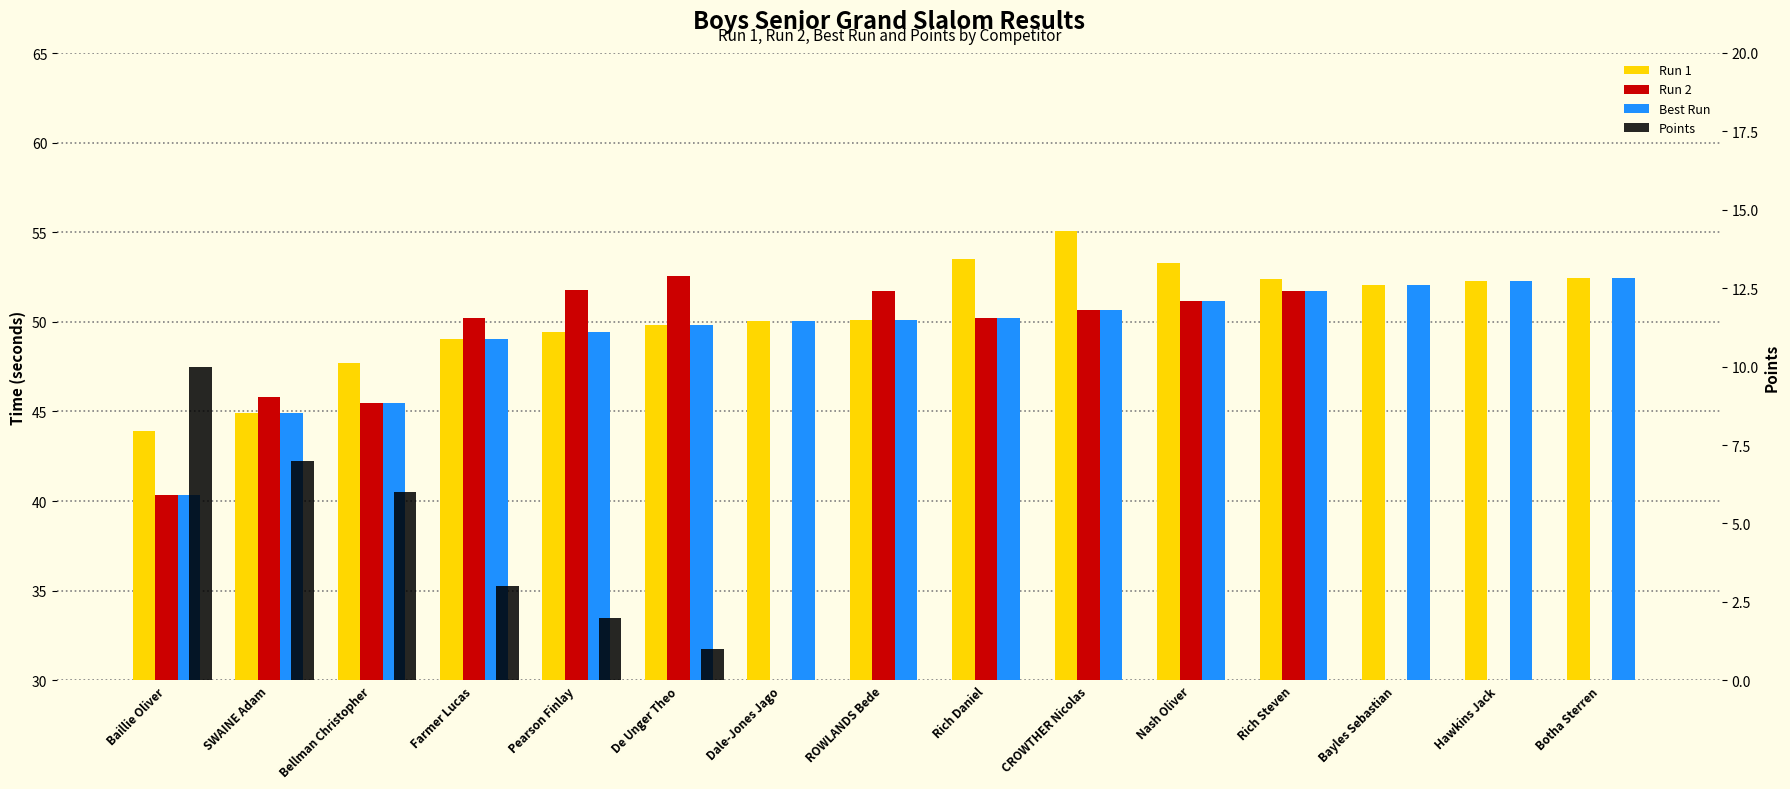

Between SWAINE Adam and Rich Steven, which series saw the biggest shift?

Run 1